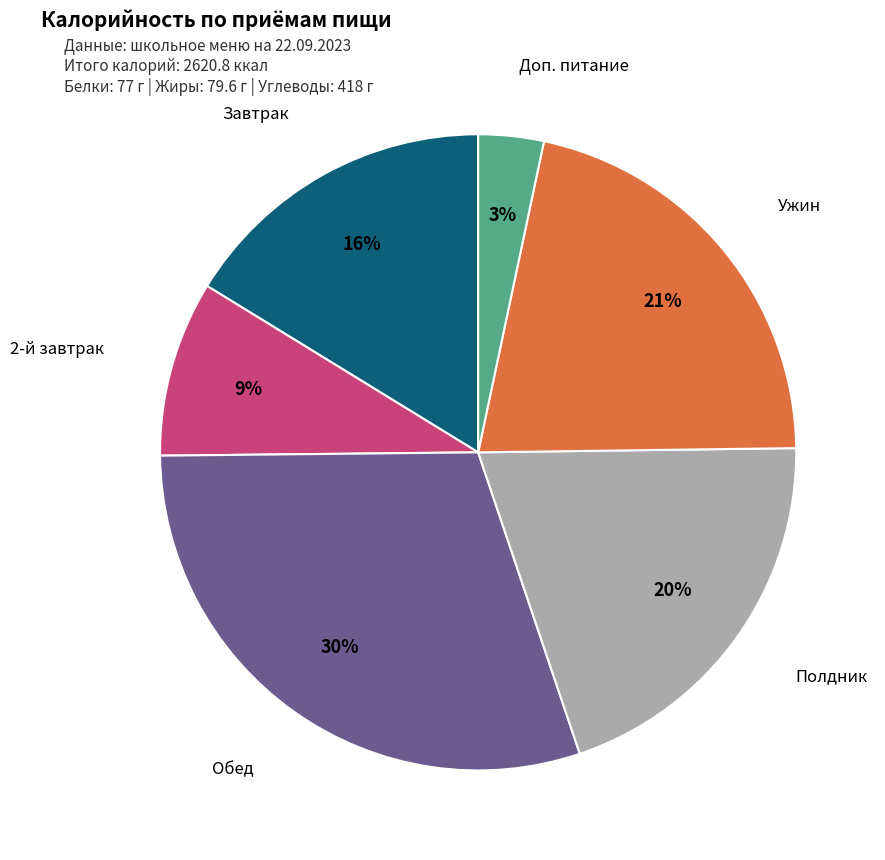

To the nearest percent, what is the difference between the Доп. питание and Обед slice percentages?

27%